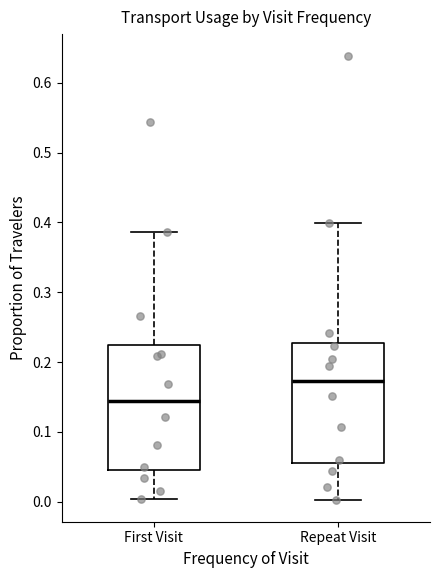

Reading left to right, read every box against the y-axis: the position of its median line, the range the box covers, and the ends of its whiskers. The values are not printed on the chart, so give them approximately, as read against the axis.

First Visit: median 0.14, box 0.05 to 0.22, whiskers 0.00 to 0.39
Repeat Visit: median 0.17, box 0.06 to 0.23, whiskers 0.00 to 0.40